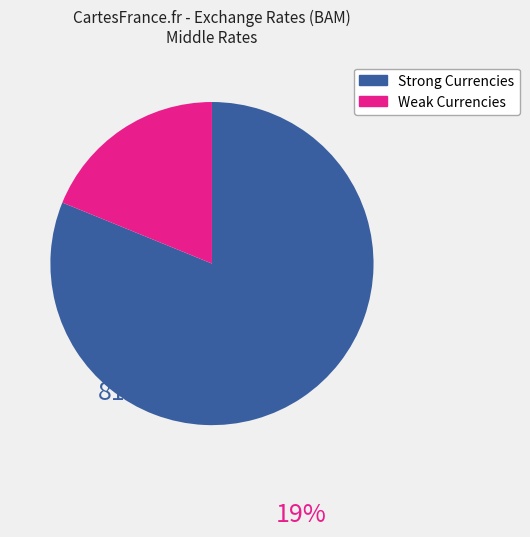

Is there a majority slice in this chart?

Yes